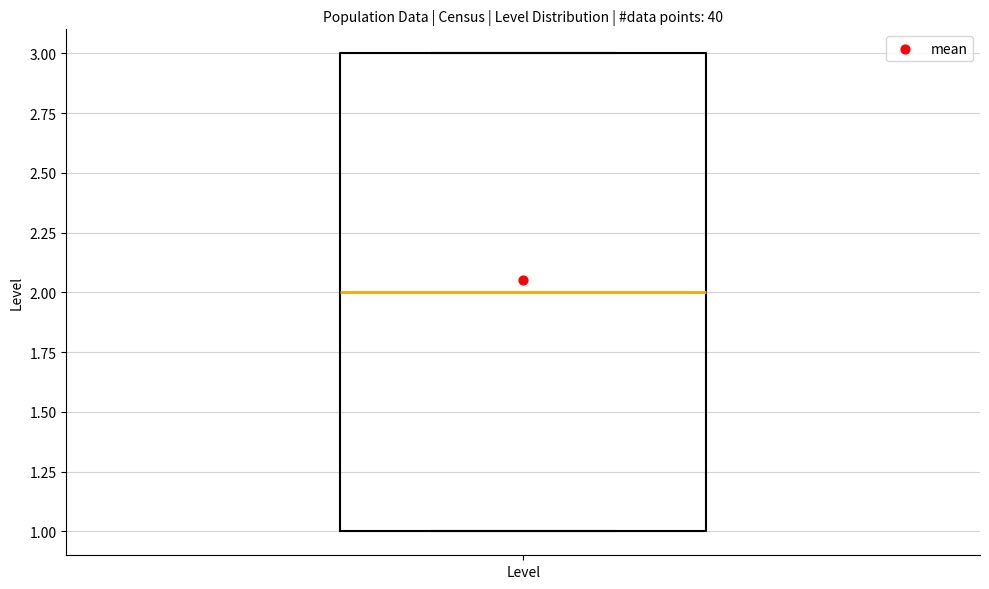

Read this box plot against the y-axis: the position of the median line, the range covered by the box, and the ends of both whiskers. The values are not printed on the chart, so give them approximately, as read against the axis.

median 2, box 1 to 3, whiskers 1 to 3